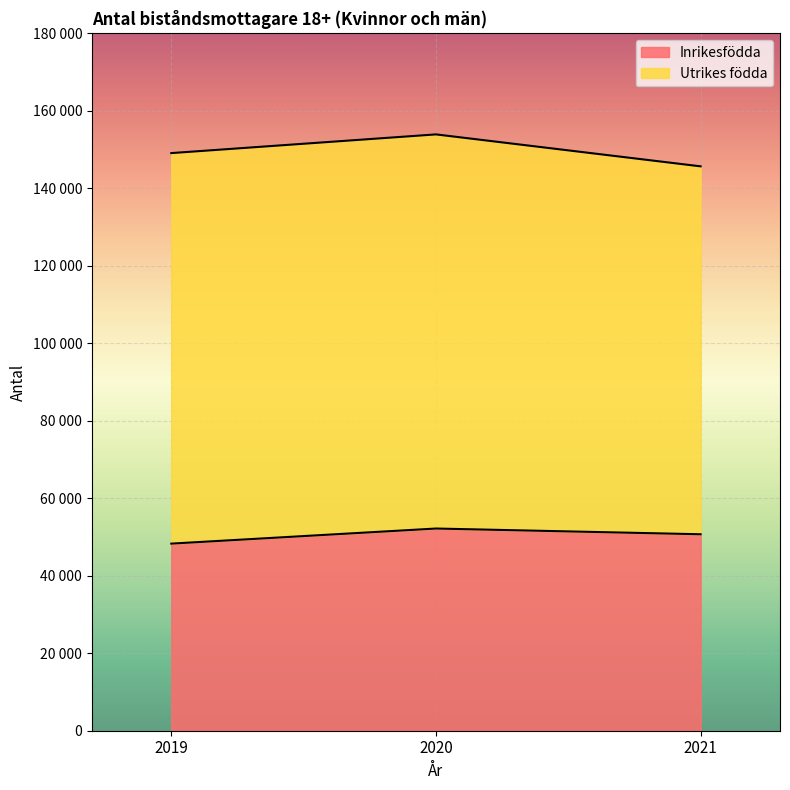

What is the sum of all values?

151187